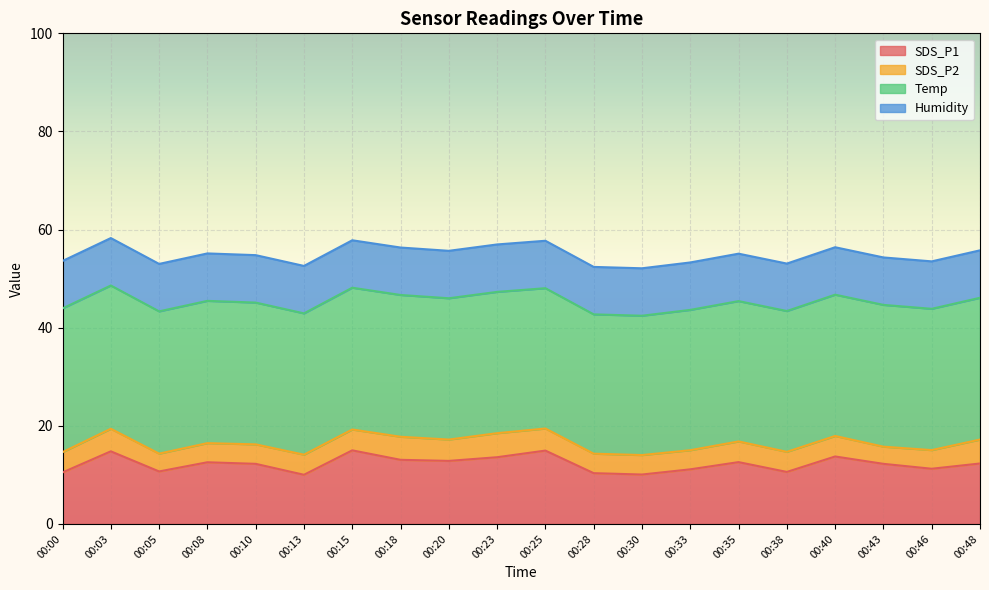

What is the total value across all series at 00:08?

55.1